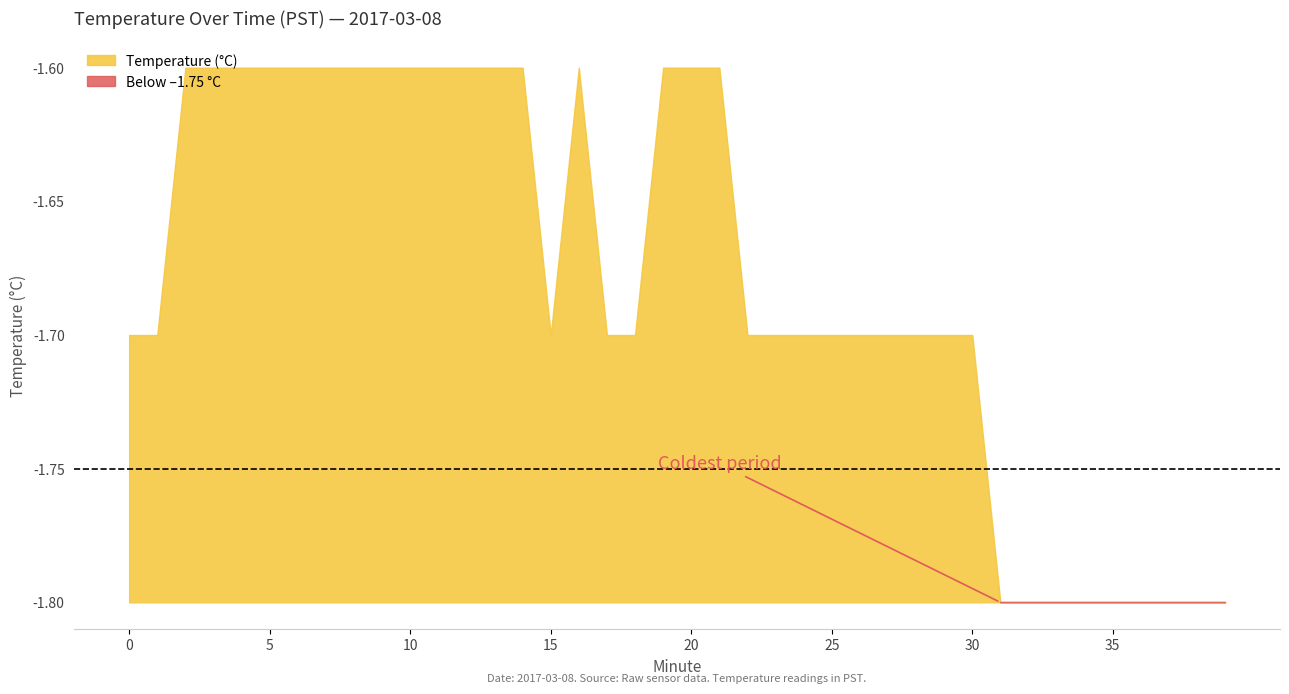

What is the difference between the maximum and second lowest values?

0.2